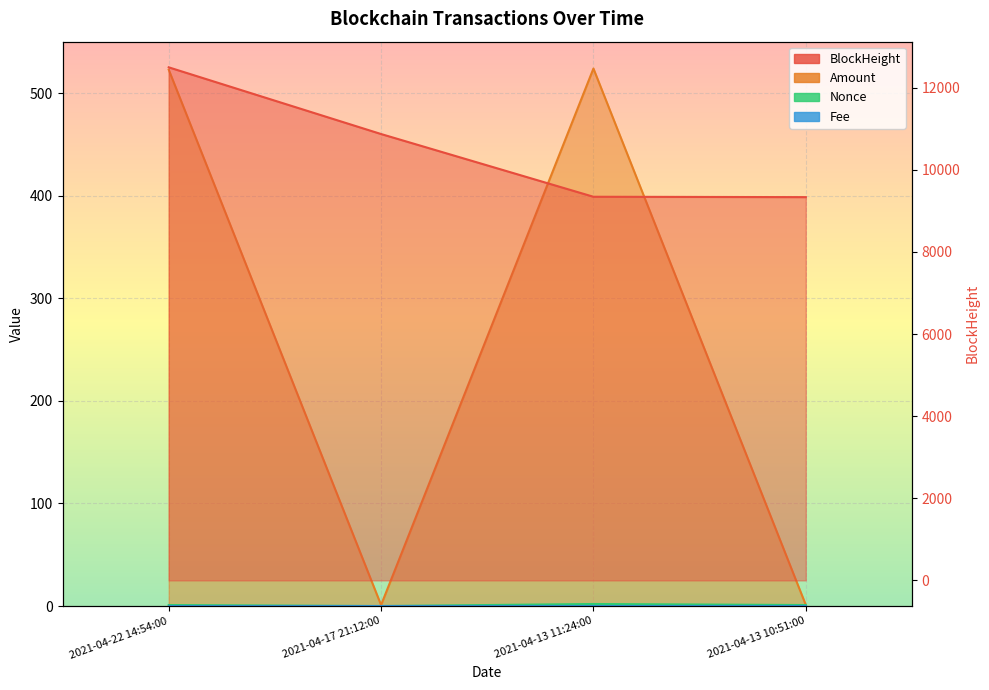

Which series changed the most between 2021-04-22 14:54:00 and 2021-04-13 11:24:00?

BlockHeight